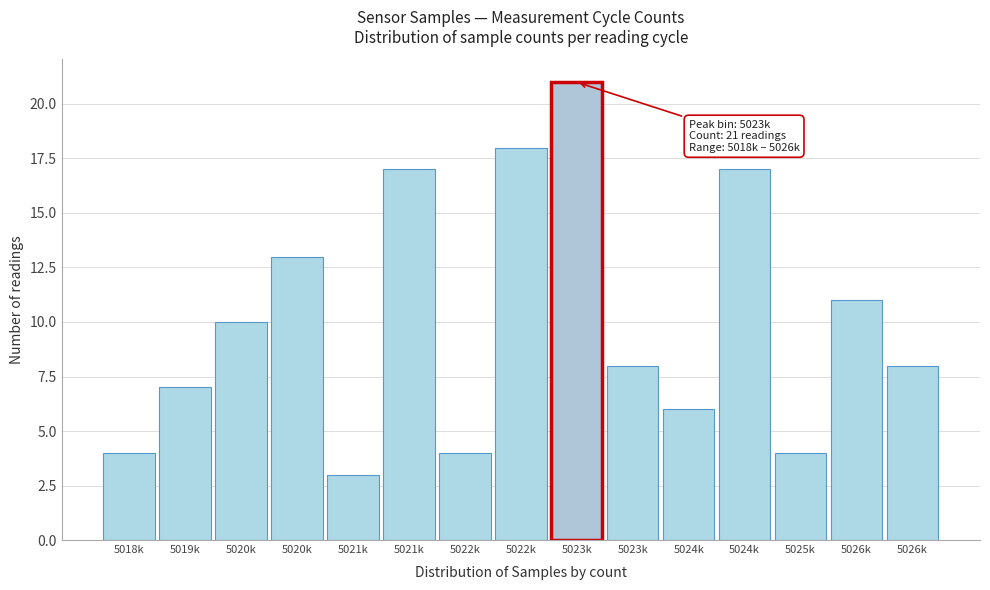

Count the number of categories in the chart.

15